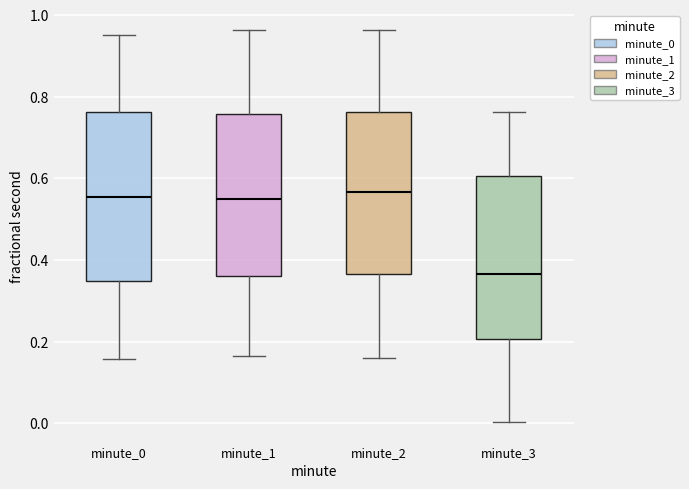

Reading left to right, read every box against the y-axis: the position of its median line, the range the box covers, and the ends of its whiskers. The values are not printed on the chart, so give them approximately, as read against the axis.

minute_0: median 0.56, box 0.34 to 0.76, whiskers 0.16 to 0.94
minute_1: median 0.54, box 0.36 to 0.76, whiskers 0.16 to 0.96
minute_2: median 0.56, box 0.36 to 0.76, whiskers 0.16 to 0.96
minute_3: median 0.36, box 0.20 to 0.60, whiskers 0.00 to 0.76